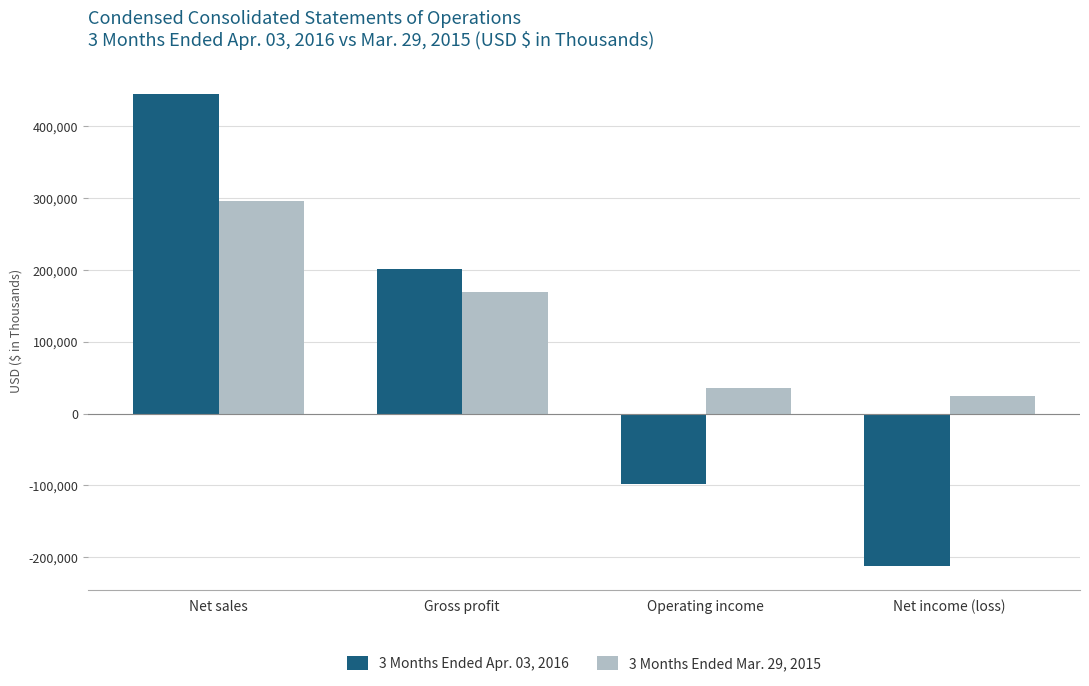

What is the spread (max minus min) of values at Net income (loss)?

236900